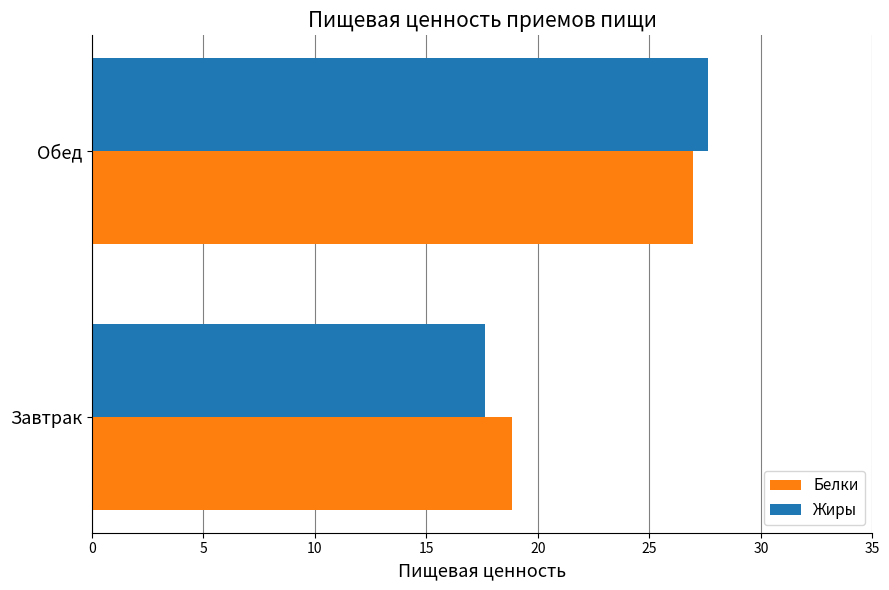

What is the difference between the maximum and minimum values in the Белки series?

8.1